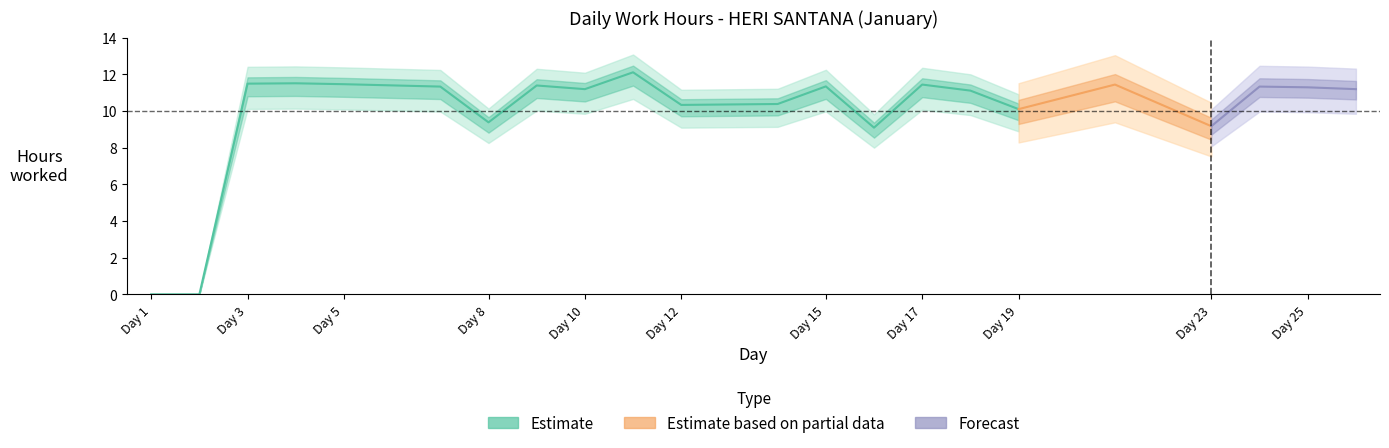

What is the sum of all values?

218.1